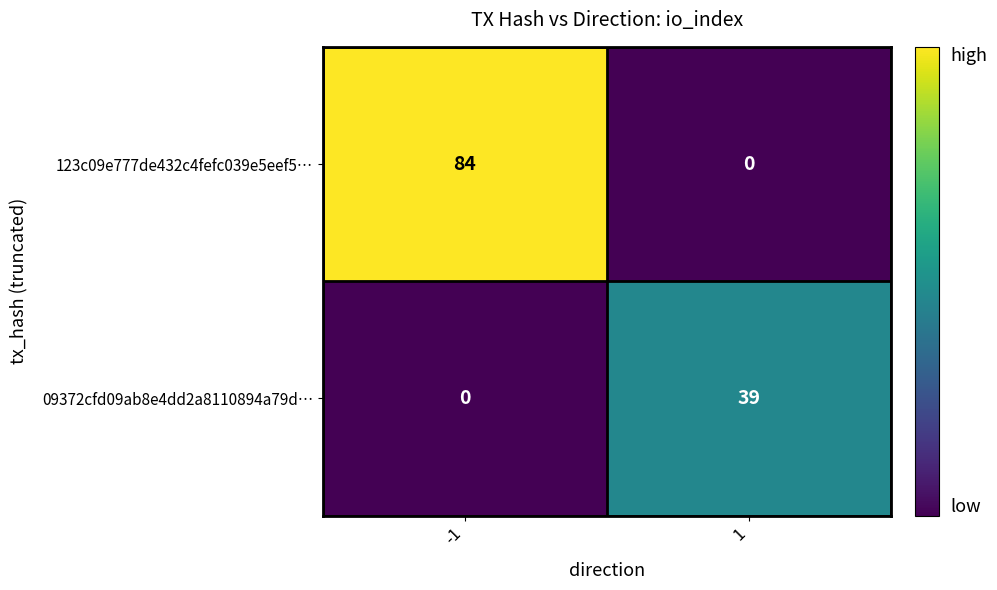

Rank the series by their maximum value, from lowest to highest.

09372cfd09ab8e4dd2a8110894a79d…, 123c09e777de432c4fefc039e5eef5…